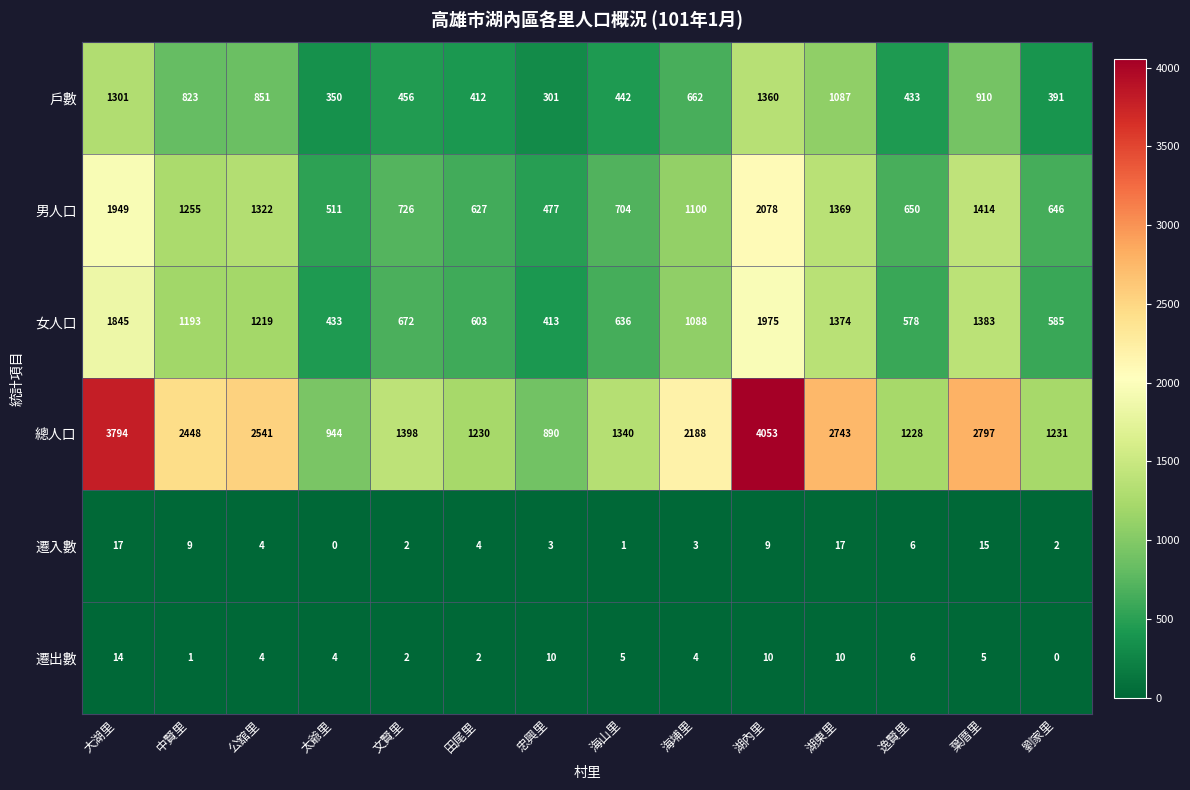

True or false: 女人口 has a value of 1574 at 海埔里.

False